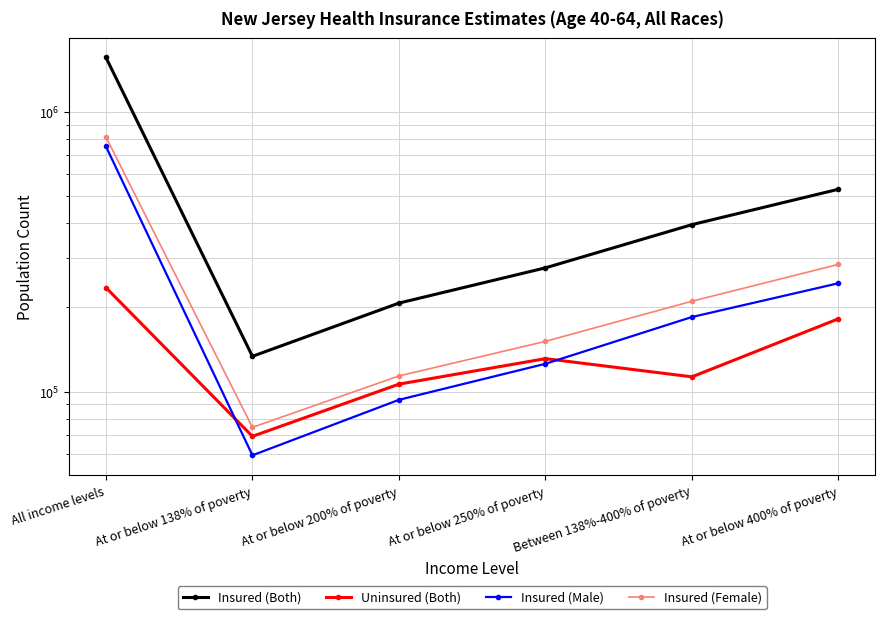

Where is Uninsured (Both) nearest to the value 152291?

At or below 250% of poverty